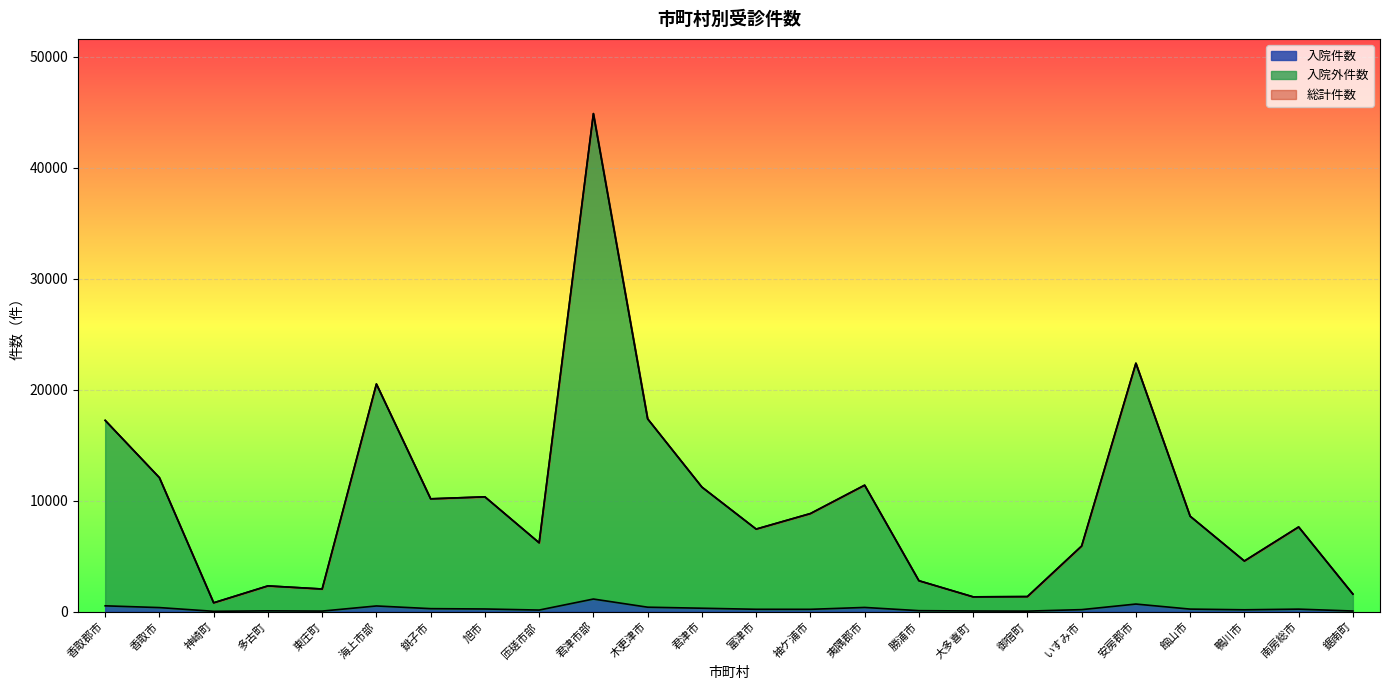

What is the difference between the maximum and minimum values in the 入院件数 series?

1106